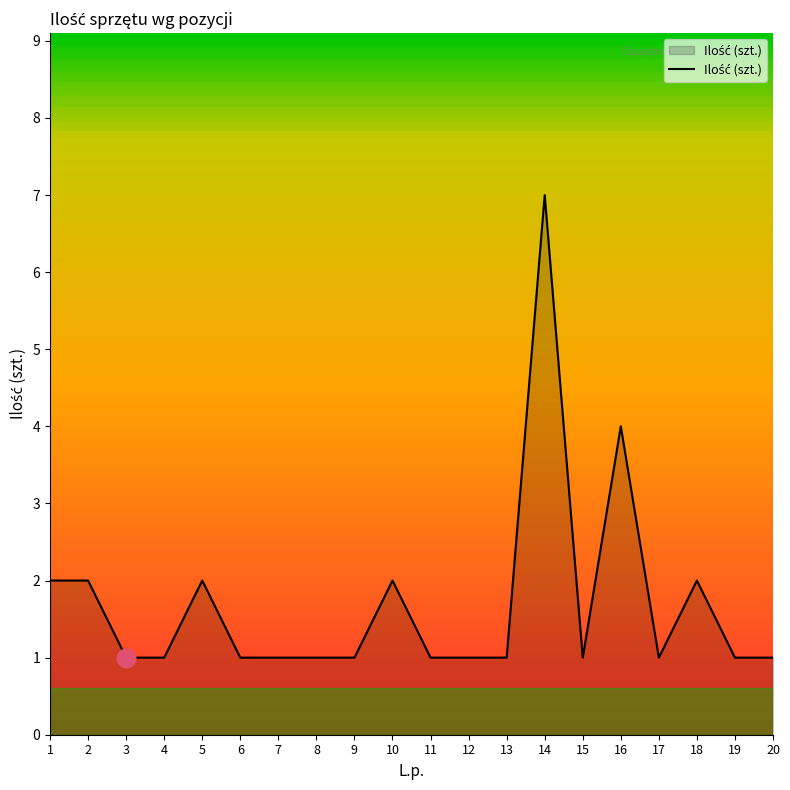

What is the change in value from 14 to 20?

-6